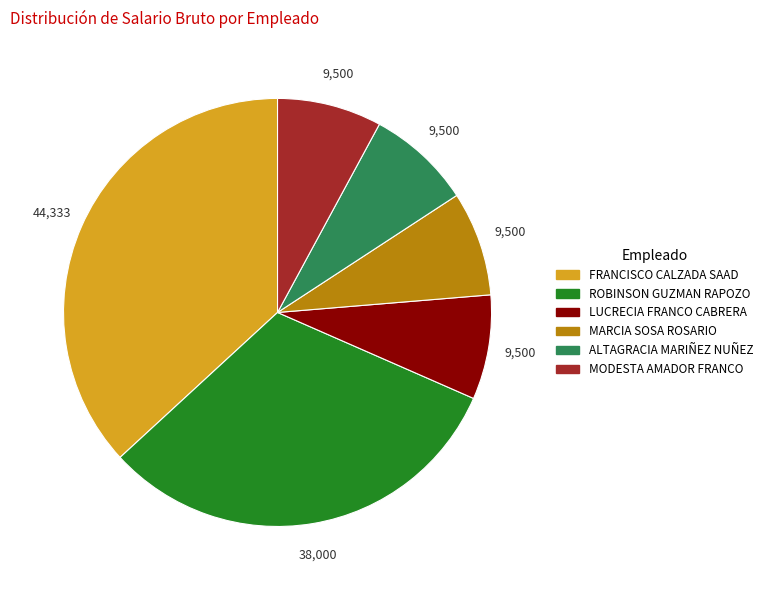

Is there a majority slice in this chart?

No